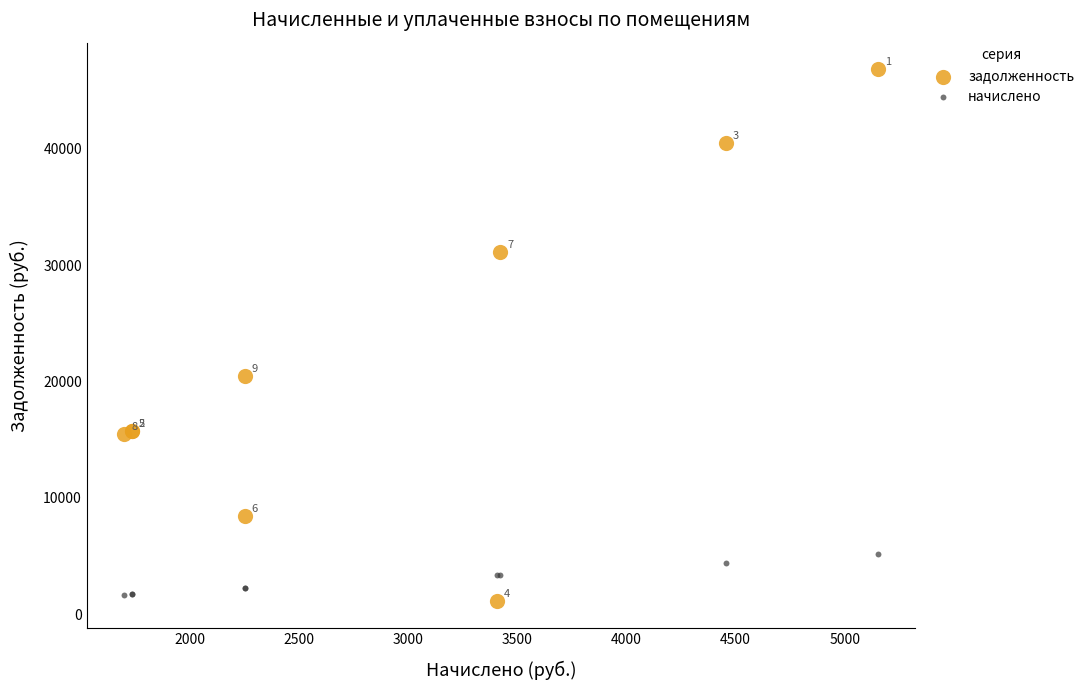

Which series reaches the minimum Y coordinate?

задолженность